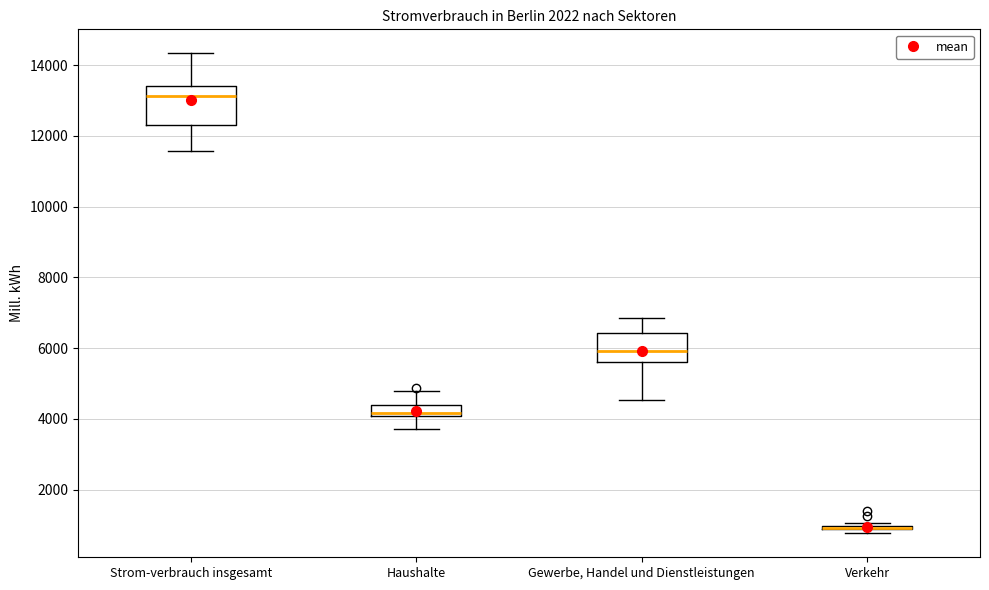

Which box is the tallest, from its lower edge to its upper edge?

Strom-verbrauch insgesamt